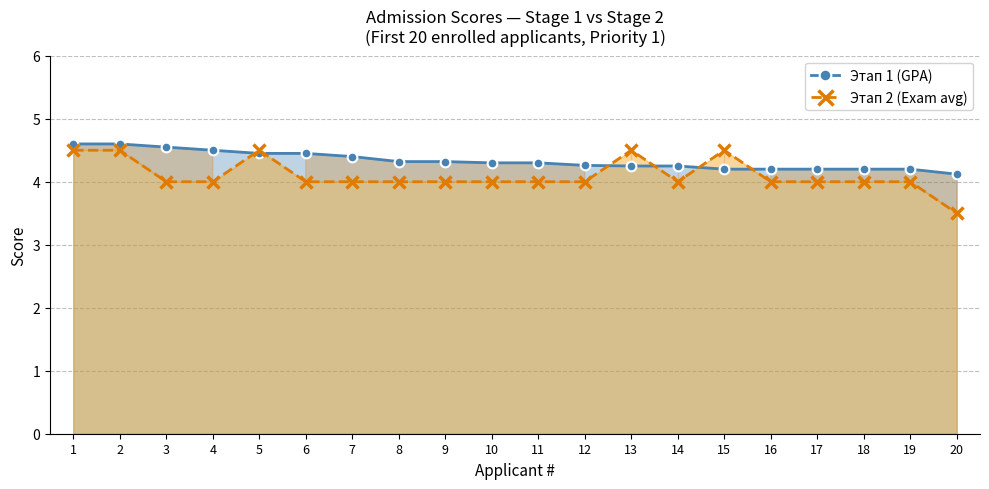

At which category does Этап 2 (Exam avg) reach its first local peak?

5